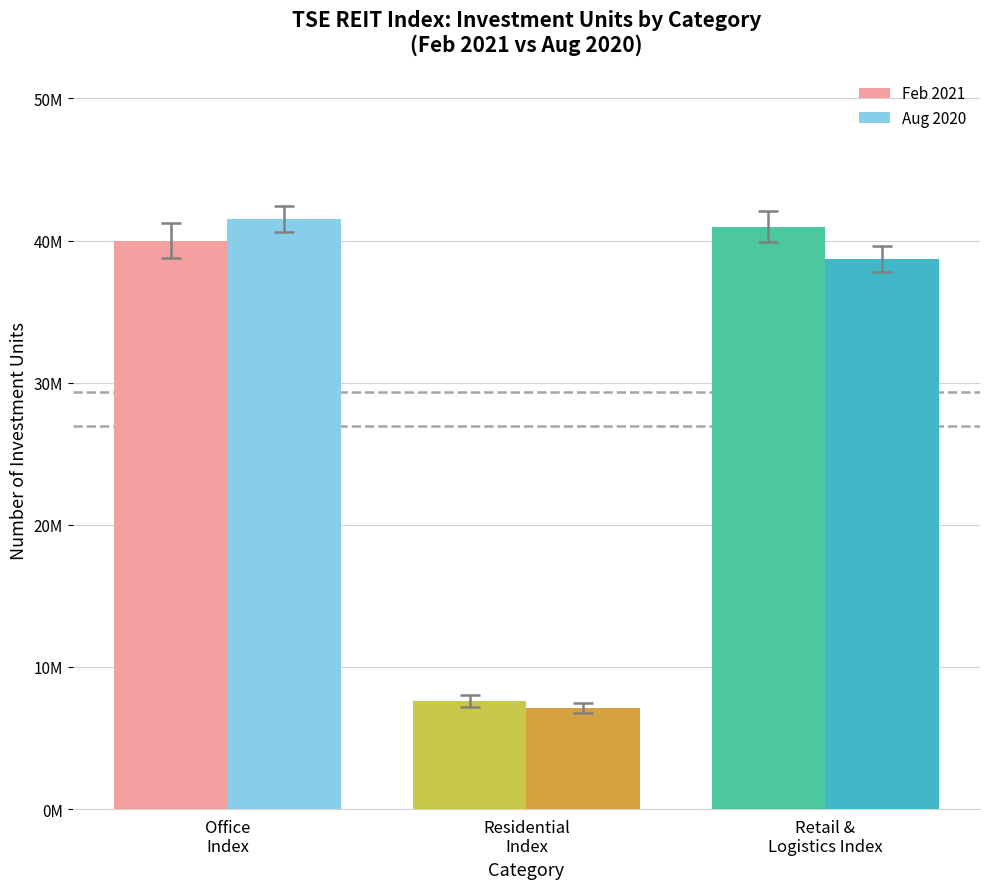

What is the label of the 2nd bar from the left?

Residential
Index